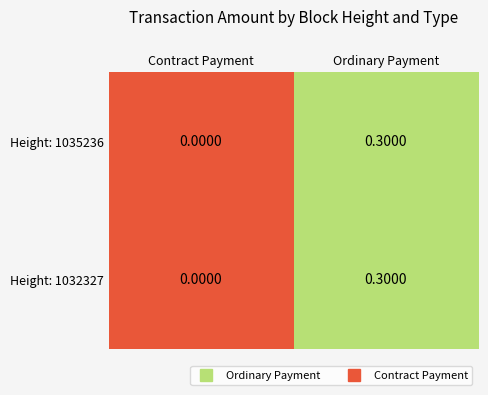

At which label is Height: 1032327 closest to 0?

Contract Payment